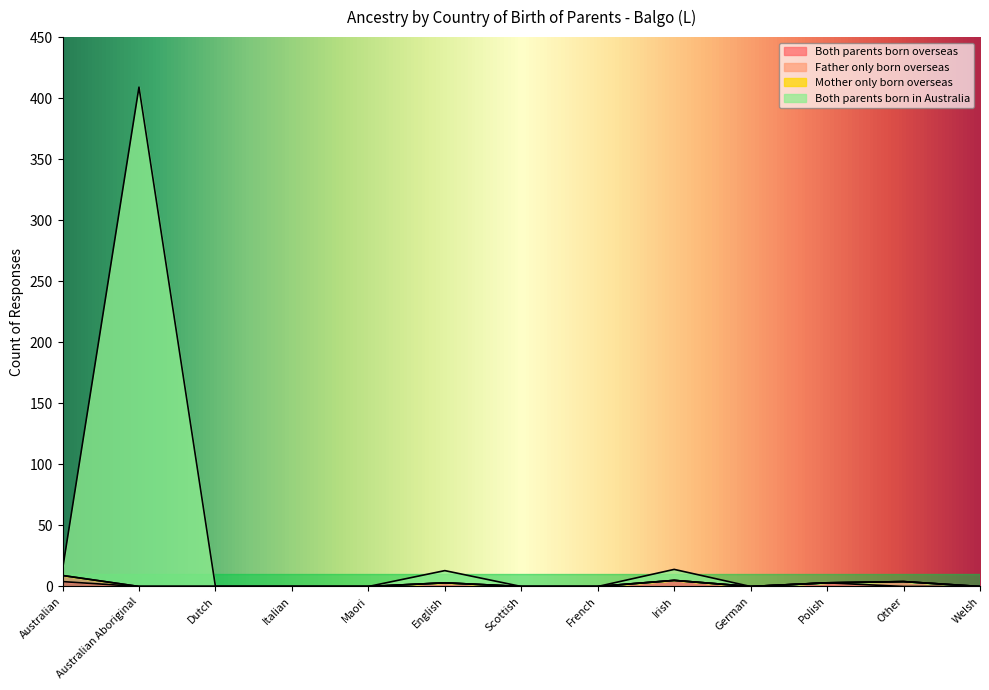

What is the difference between the Both parents born overseas values at Irish and Dutch?

5